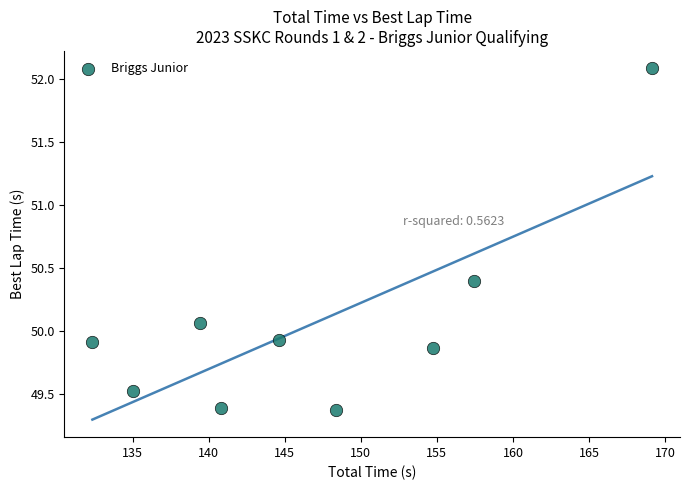

What is the range of Y values (max minus min)?

2.7